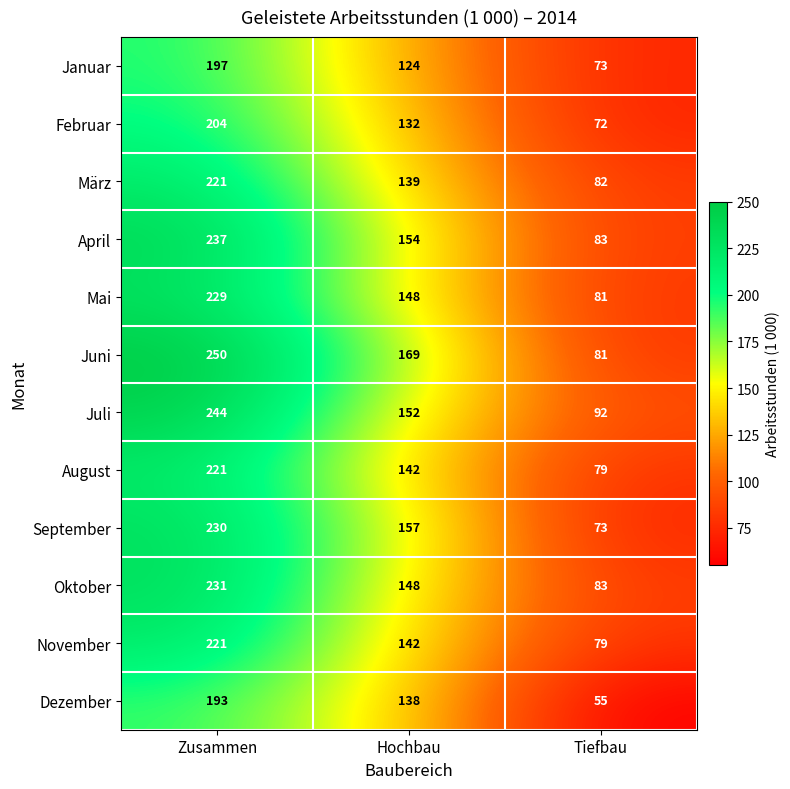

What is the difference between the highest and lowest values at Tiefbau?

37